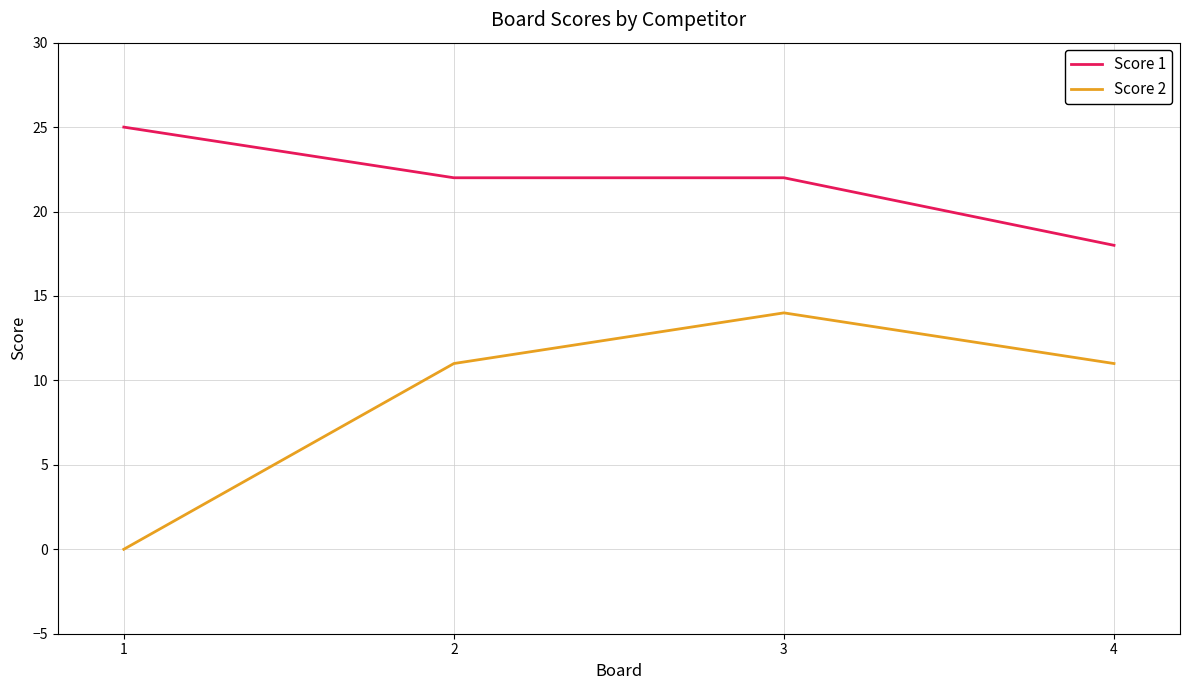

What is the total value across all series at 3?

36